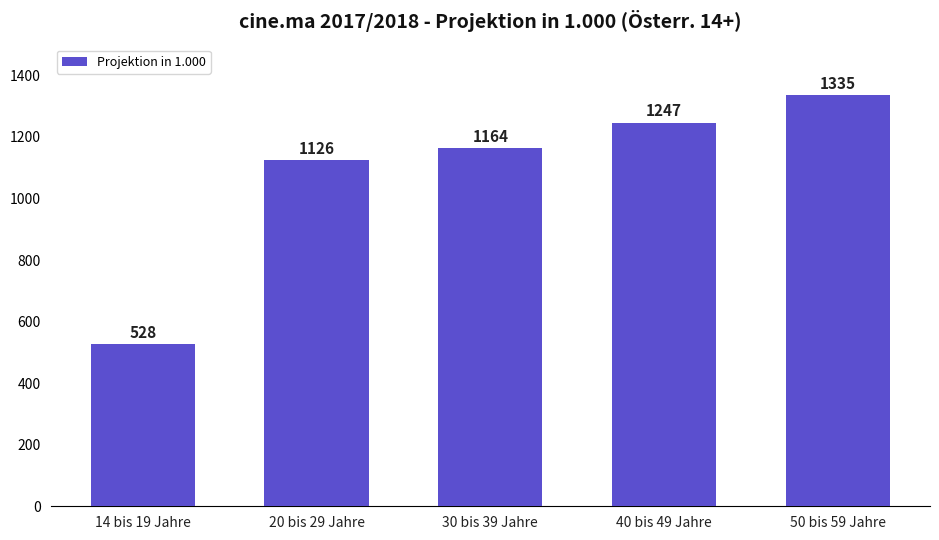

What is the ratio of the value at 20 bis 29 Jahre to the value at 14 bis 19 Jahre?

2.1